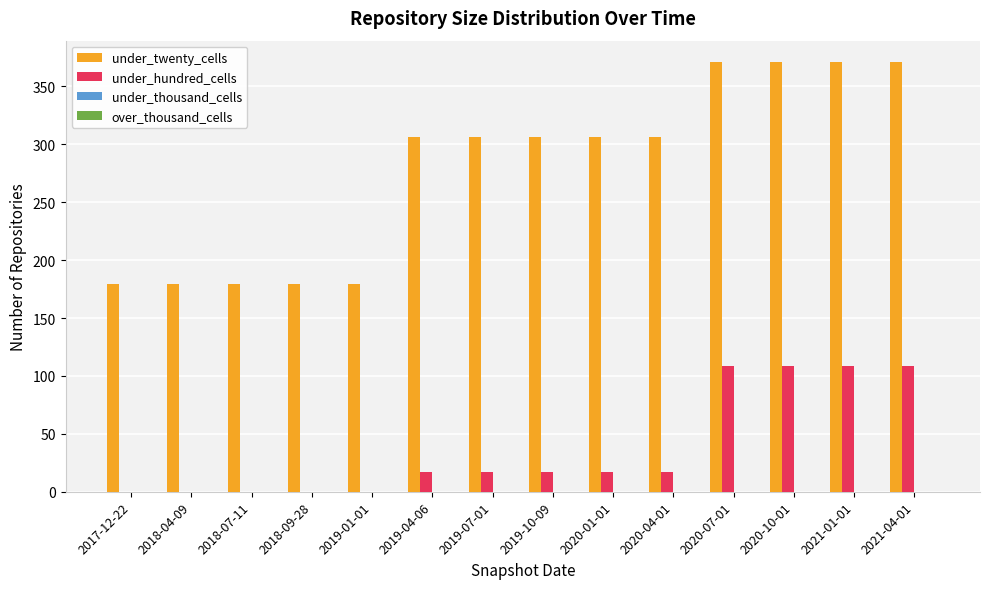

What is the maximum value shown in the chart?

371